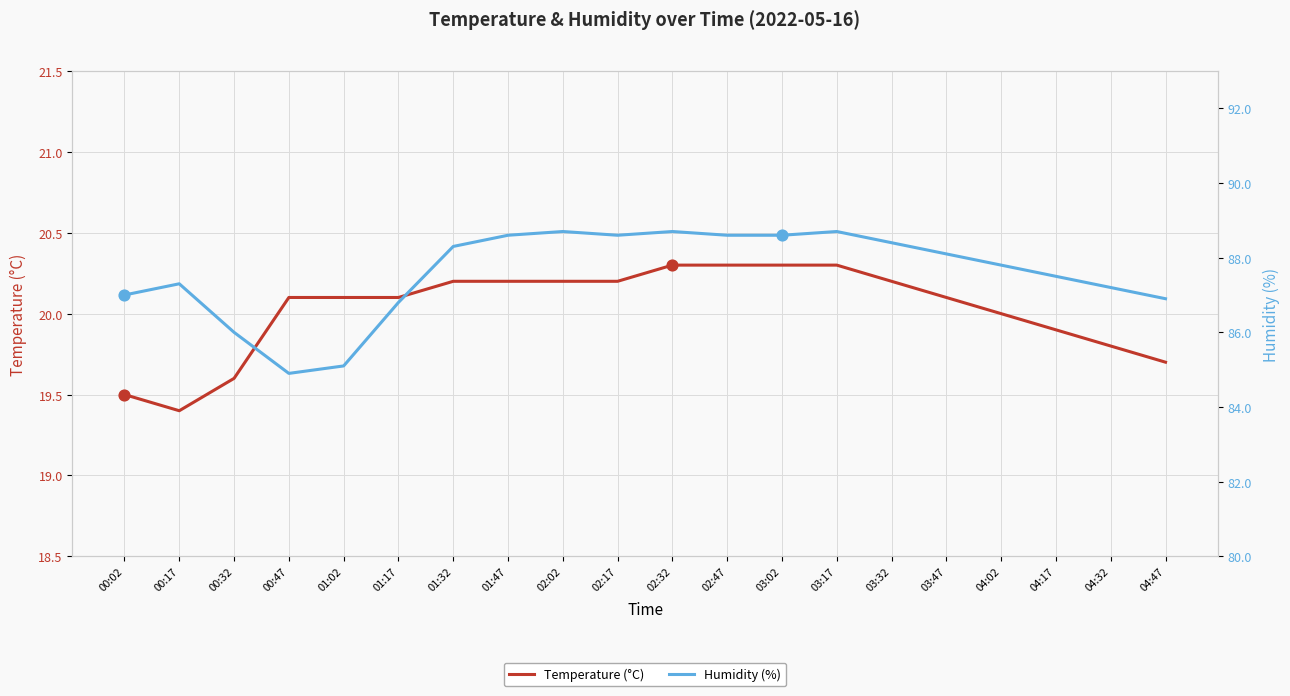

What are all the series names shown in the legend?

Temperature (°C), Humidity (%)